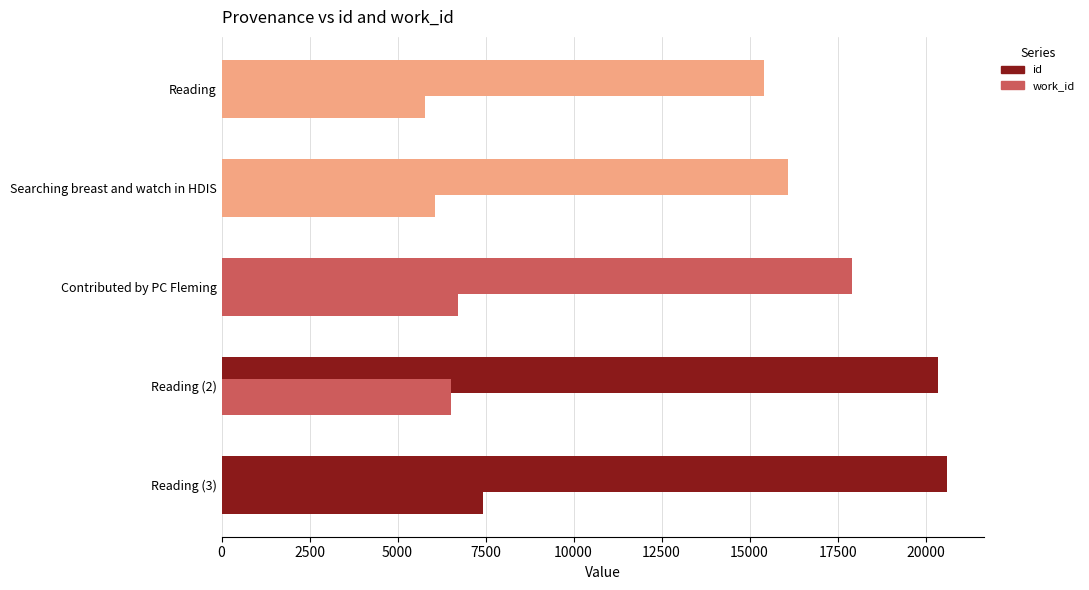

How many data points in id are less than 17907?

2